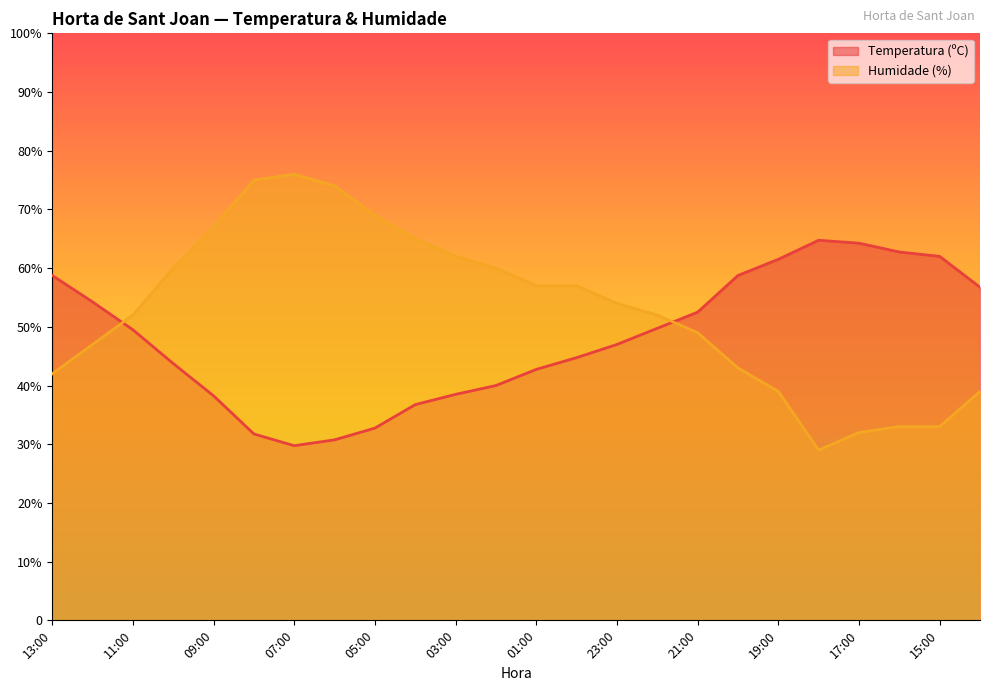

After their last crossing, which series has the higher values: Temperatura (ºC) or Humidade (%)?

Temperatura (ºC)